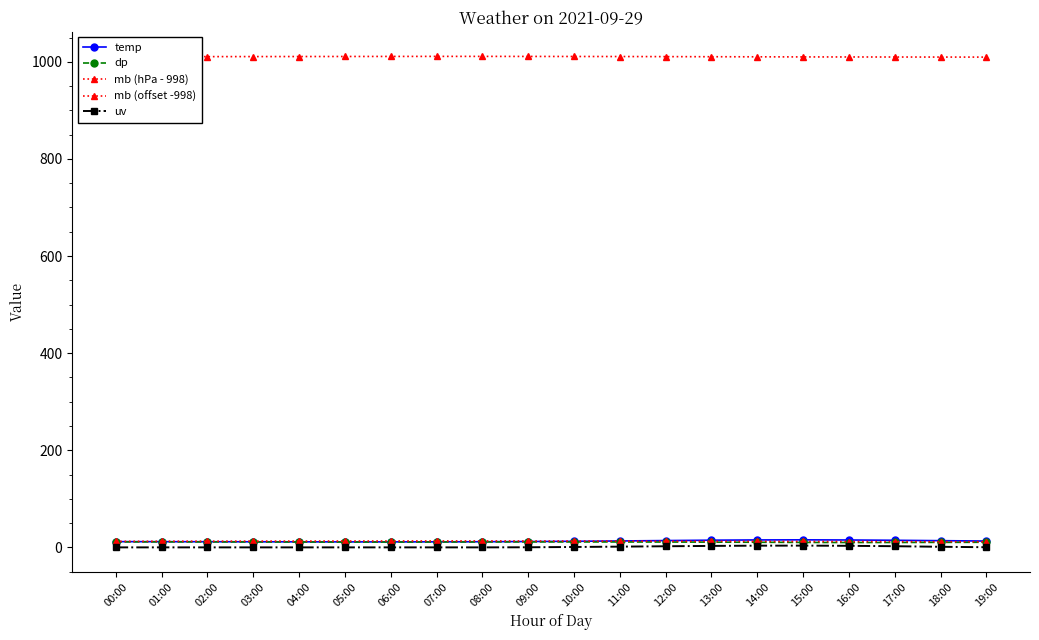

Is the value of dp at 19:00 greater than the value of mb (hPa - 998) at 06:00?

No